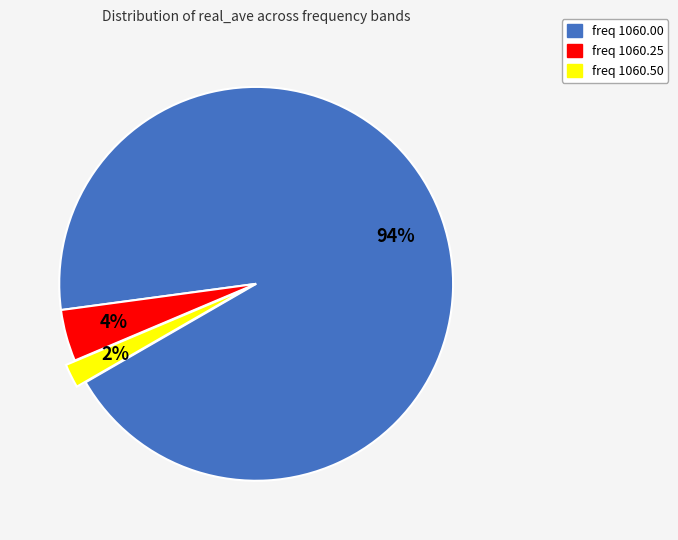

To the nearest percent, what is the average slice percentage?

33%